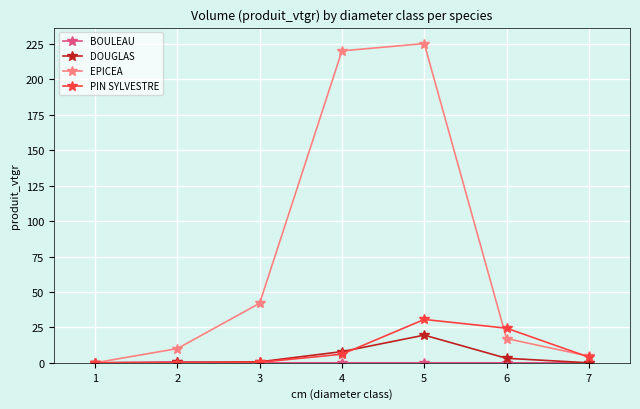

At which category is the sum across all series the highest?

5